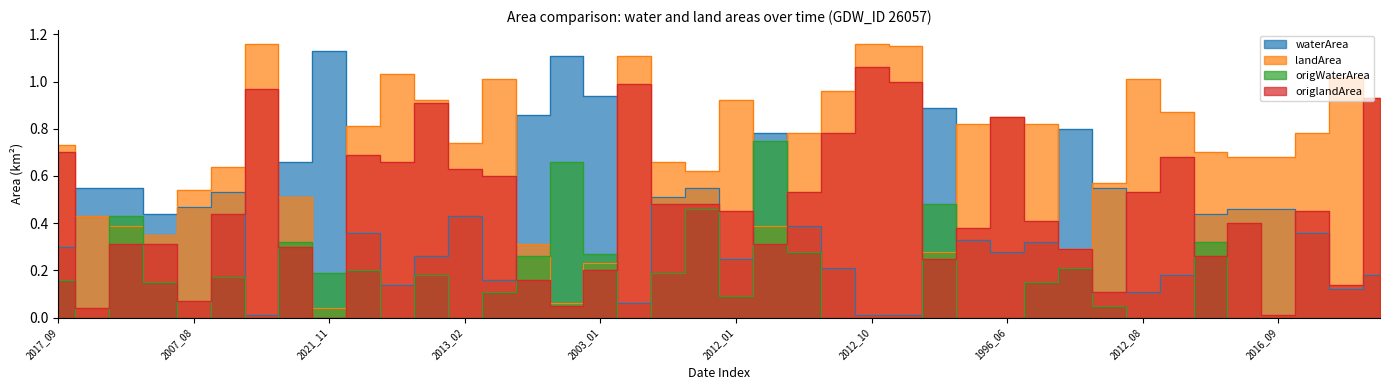

What are all the series names shown in the legend?

waterArea, landArea, origWaterArea, origlandArea